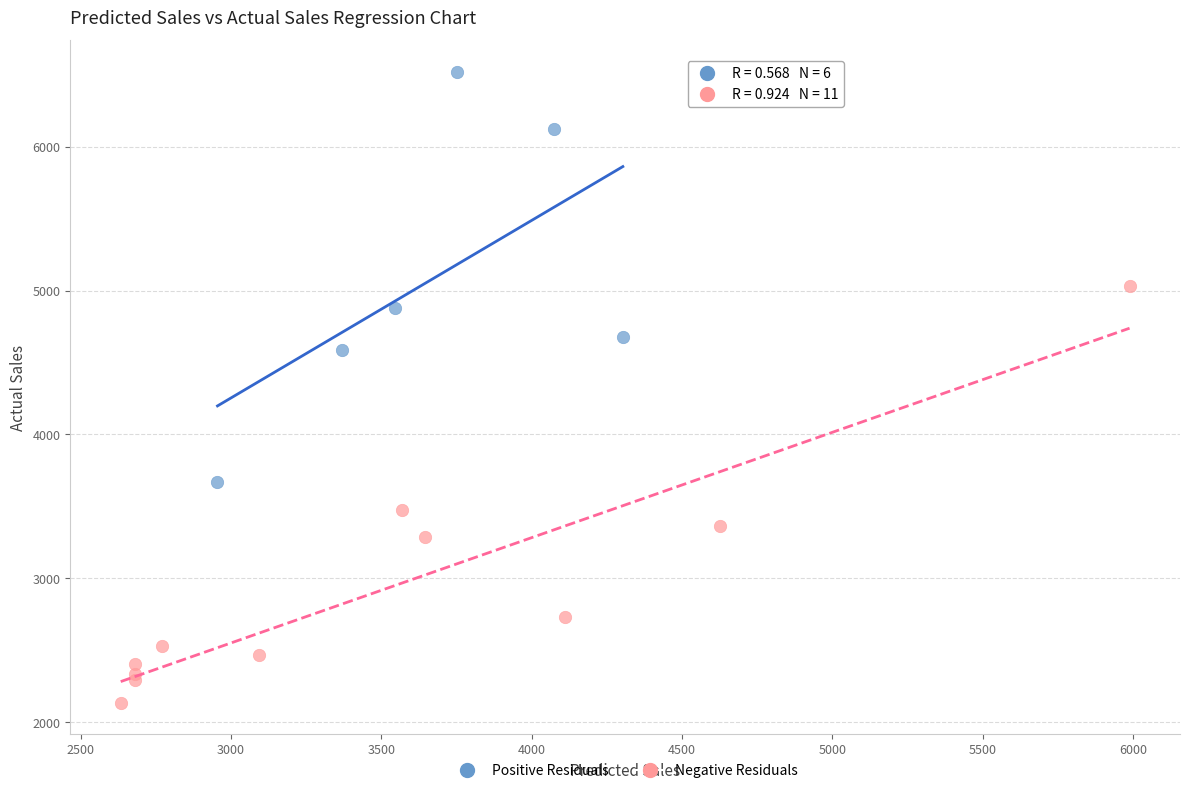

Which series reaches the minimum Y coordinate?

Negative Residuals